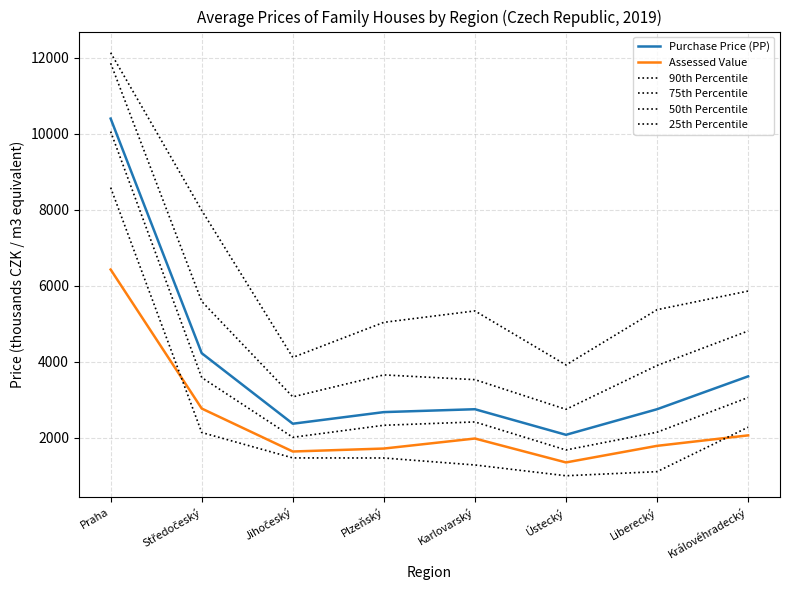

Is the value of Assessed Value at Plzeňský greater than the value of 90th Percentile at Ústecký?

No